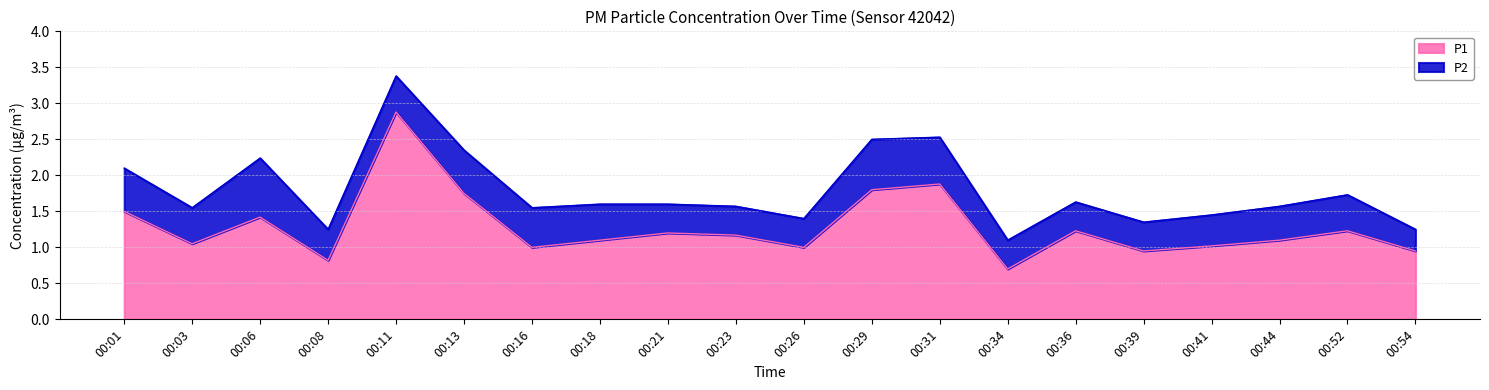

Reading left to right, list all the values displayed in this chart.

00:01=1.5	00:03=1.1	00:06=1.4	00:08=0.8	00:11=2.9	00:13=1.8	00:16=1.0	00:18=1.1	00:21=1.2	00:23=1.2	00:26=1.0	00:29=1.8	00:31=1.9	00:34=0.7	00:36=1.2	00:39=0.9	00:41=1.0	00:44=1.1	00:52=1.2	00:54=0.9